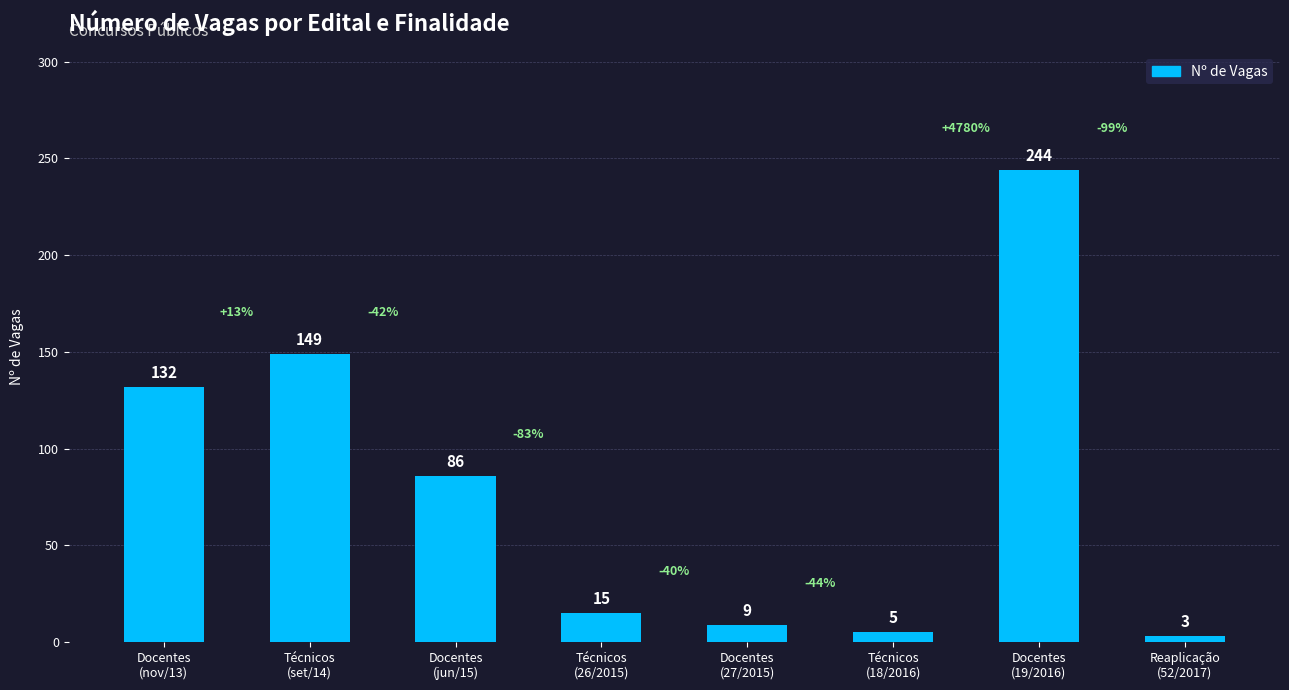

What is the smallest value displayed?

3